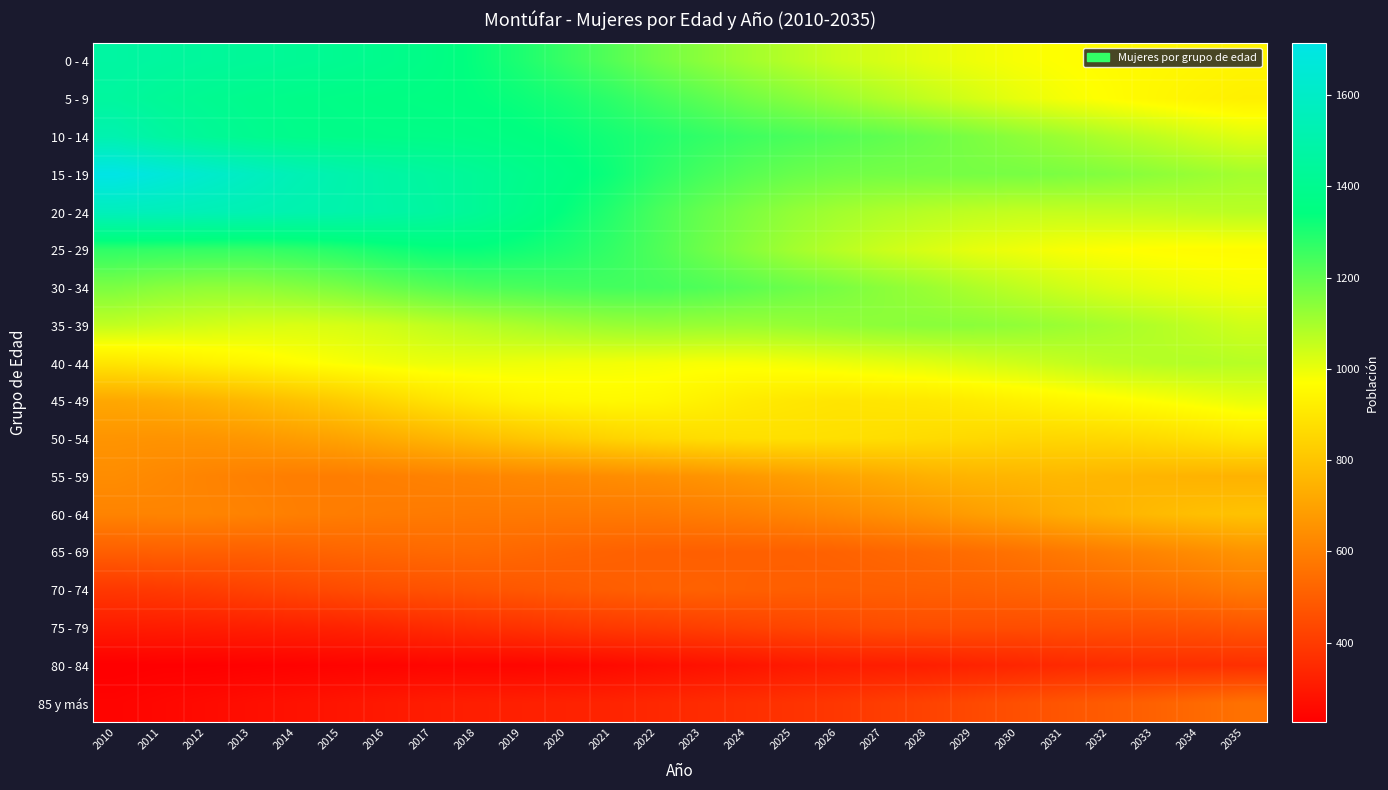

At which category is the sum across all series the highest?

2010